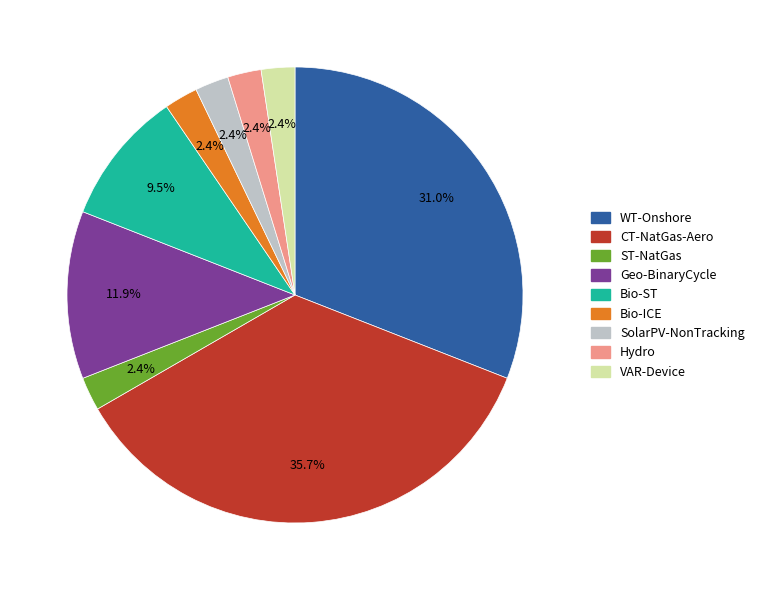

To the nearest percent, what is the average slice percentage?

11%